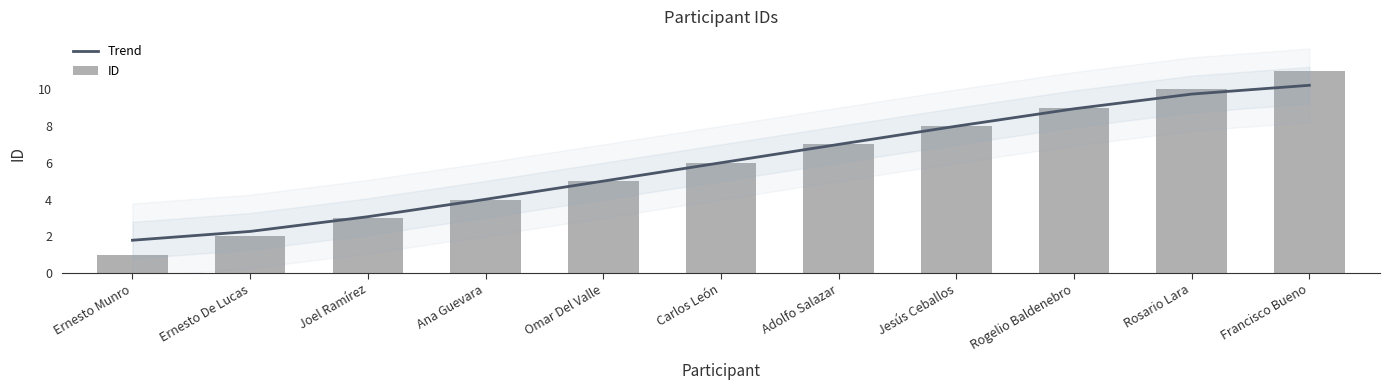

What is the label of the 1st bar from the left?

Ernesto Munro